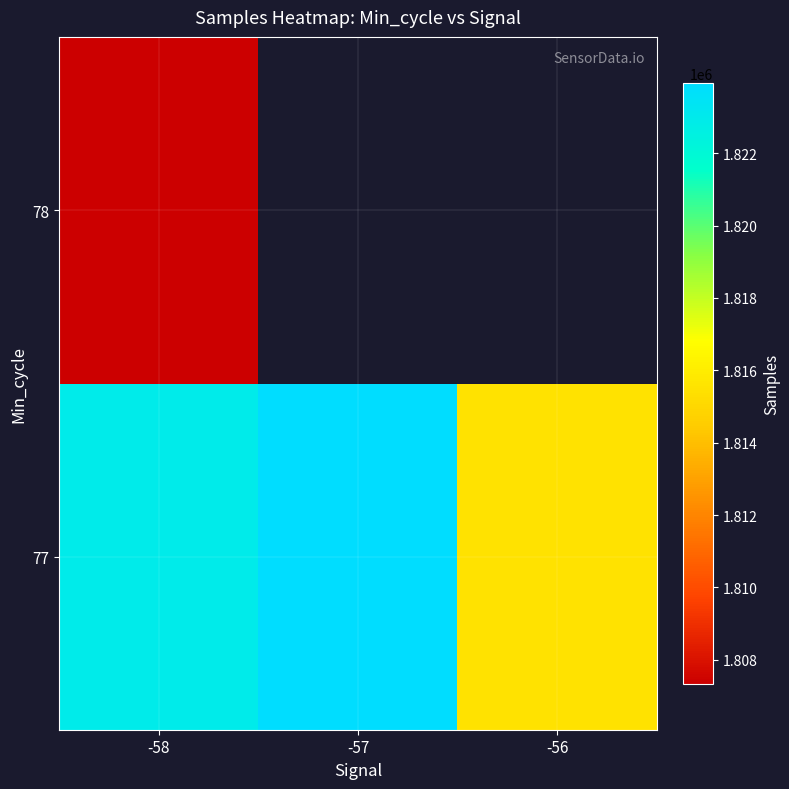

The 77 series shows 3125715.0 at -58. True or false?

False